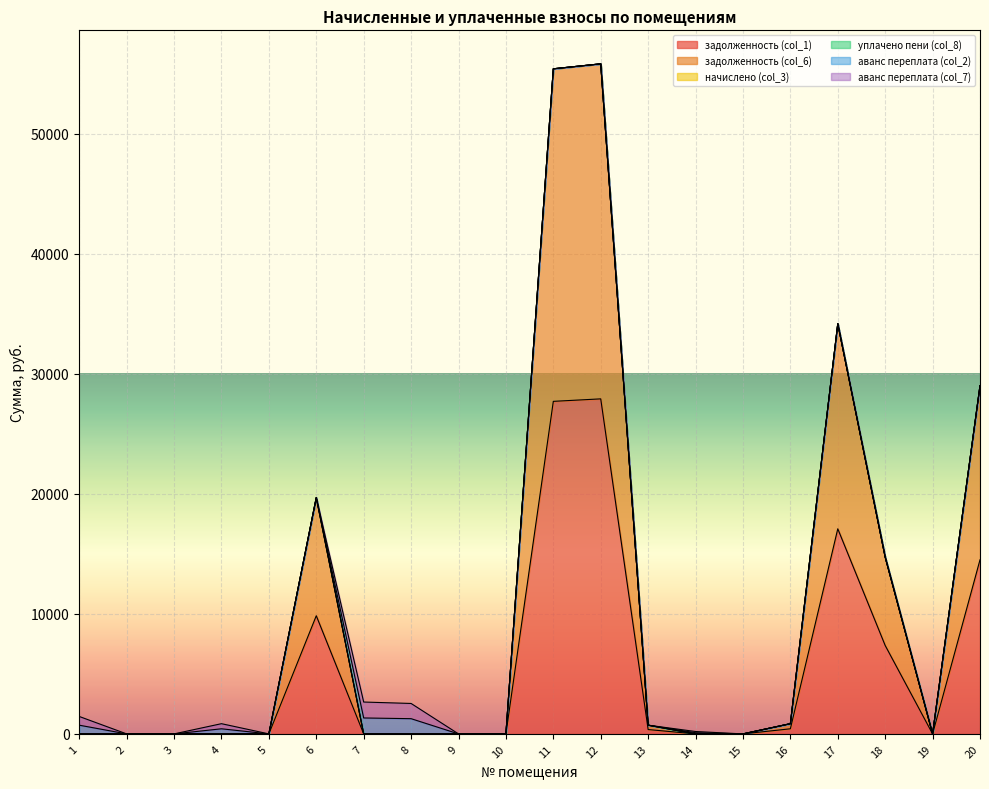

True or false: аванс переплата (col_2) and аванс переплата (col_7) intersect in this chart.

False